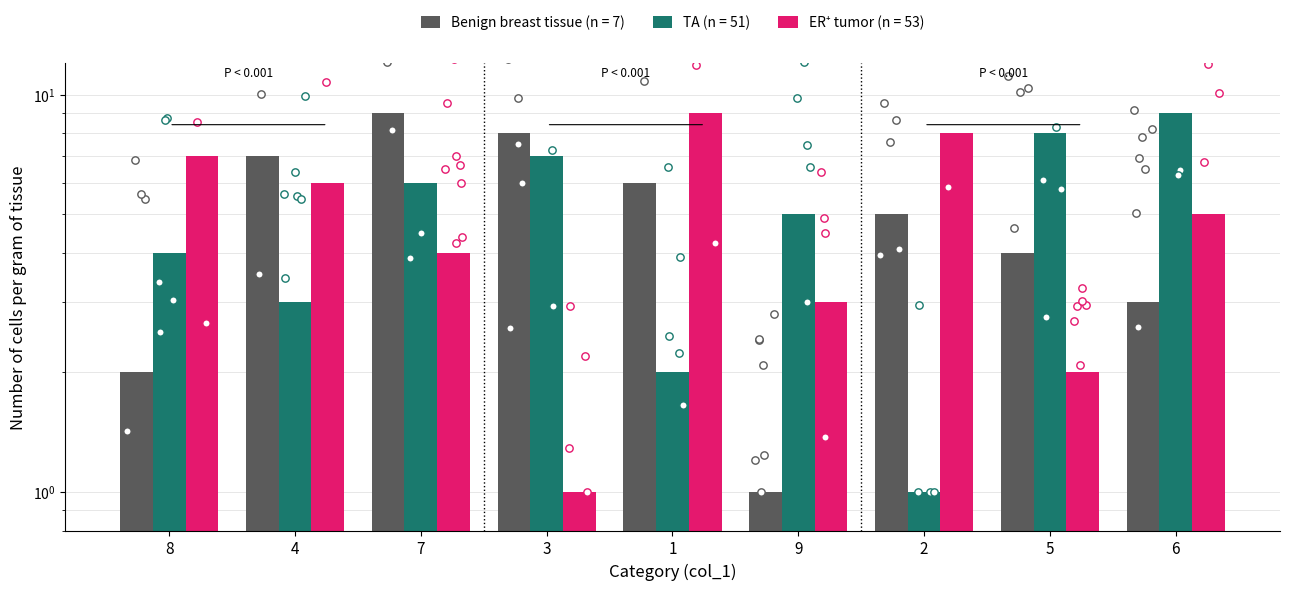

At which category is the sum across all series the highest?

7